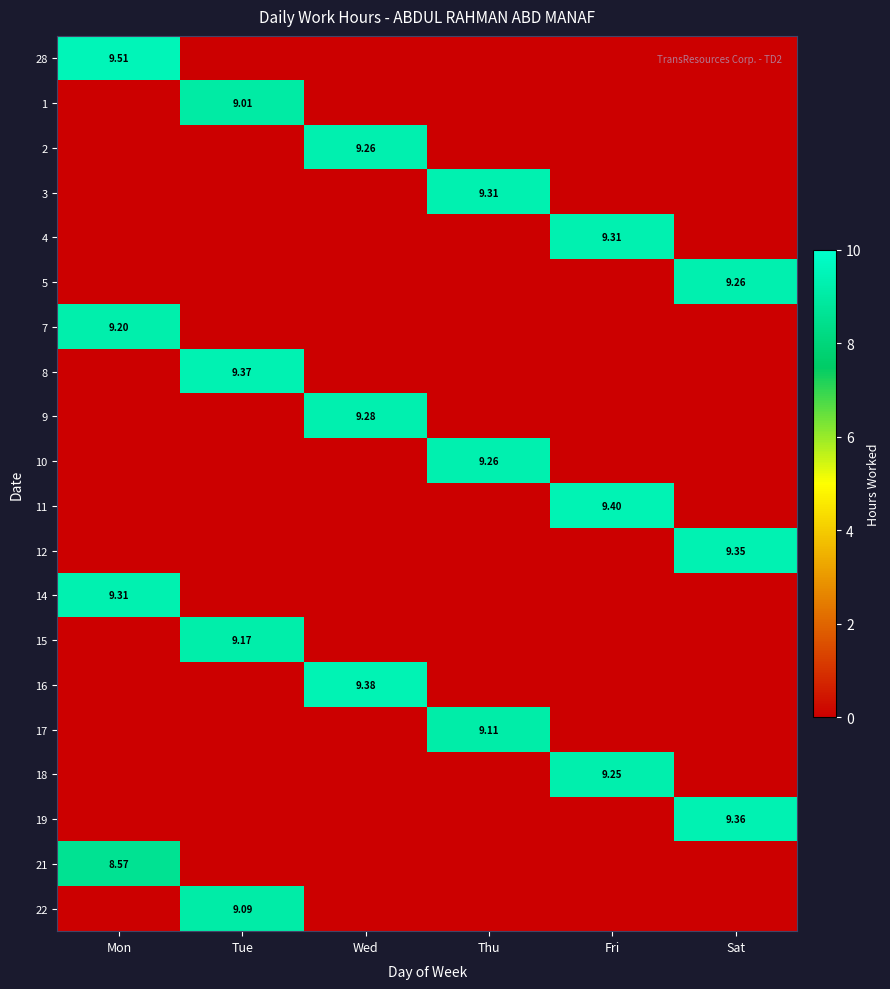

At which category is the sum across all series the highest?

Tue